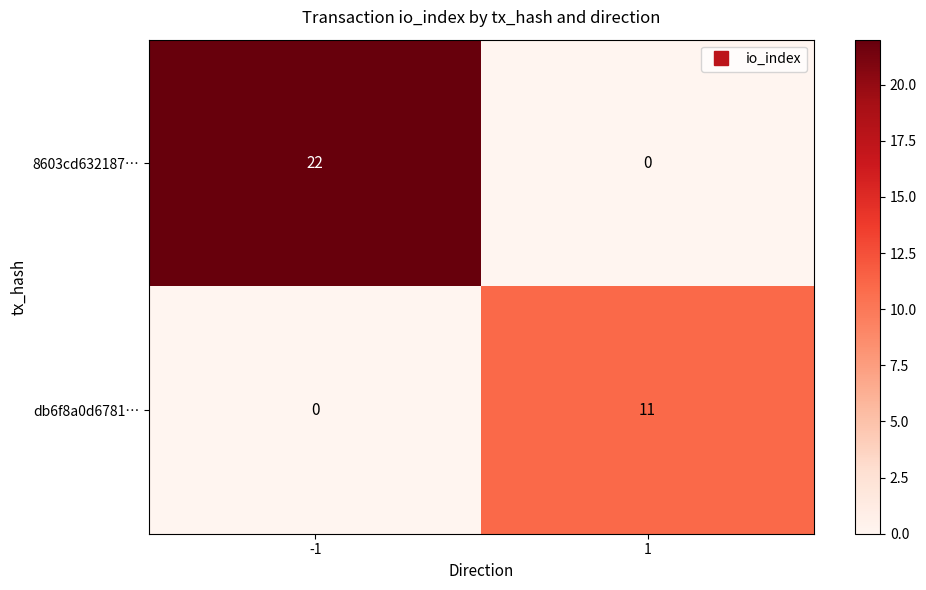

Count the number of data series in this chart.

2